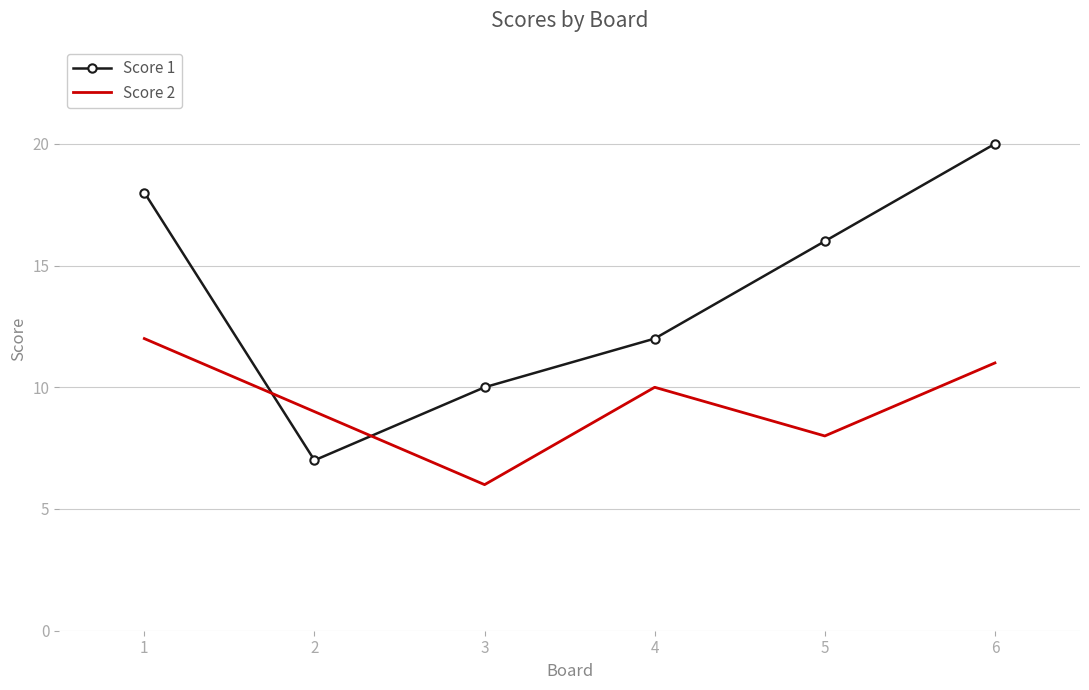

What is the difference between the maximum and minimum values in the Score 1 series?

13